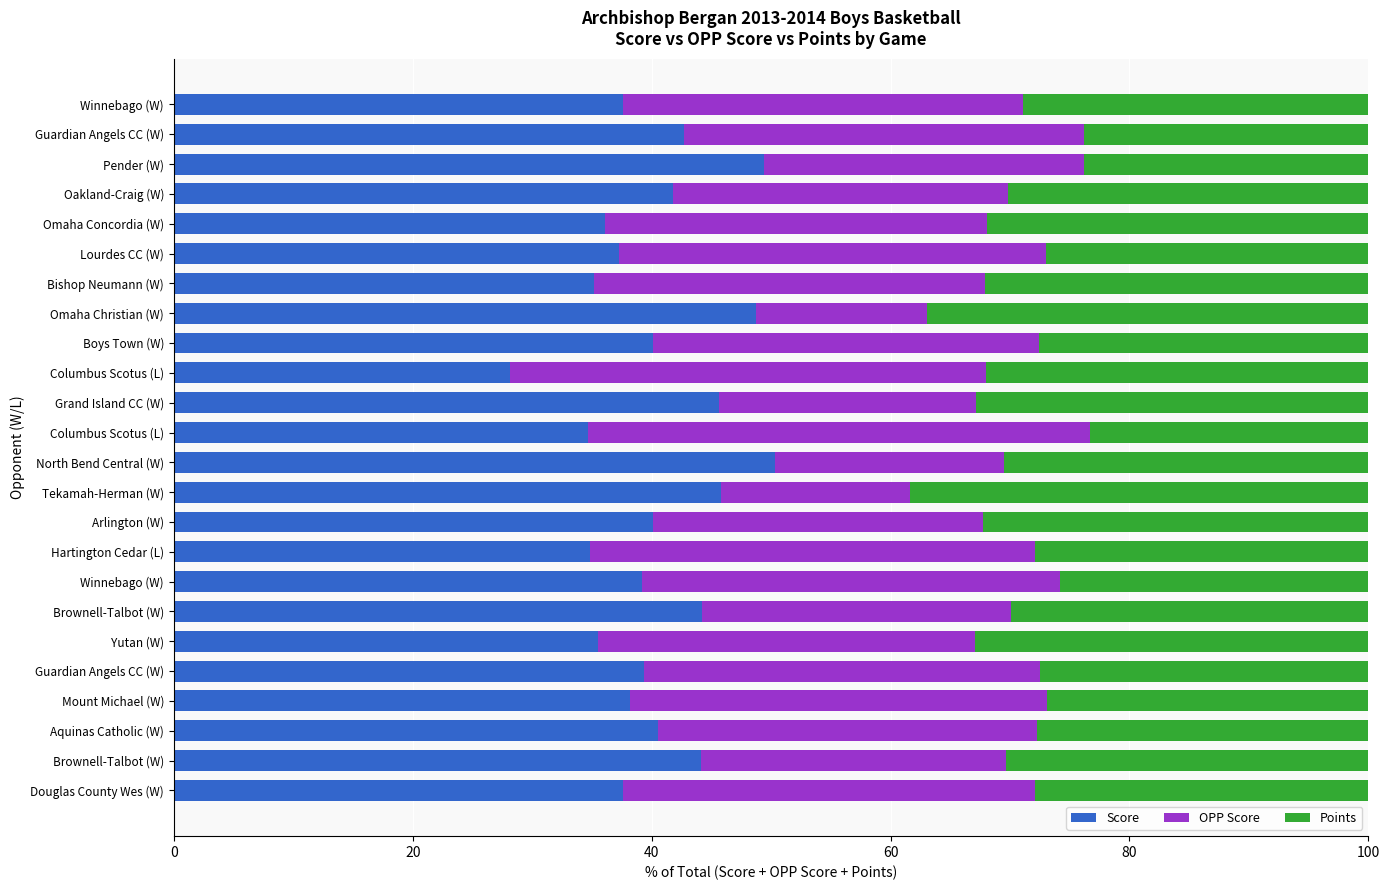

How many distinct data groups are displayed?

3